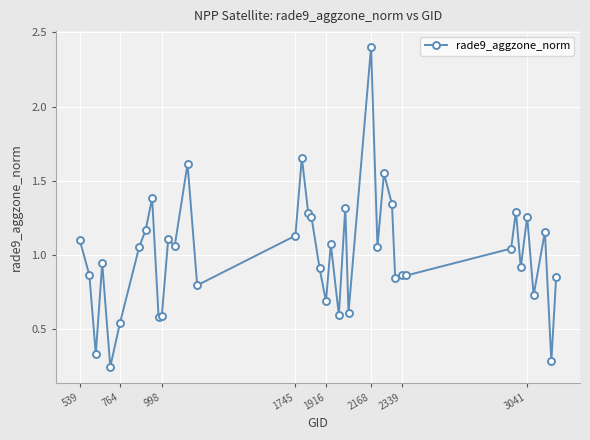

What is the maximum value shown in the chart?

2.4